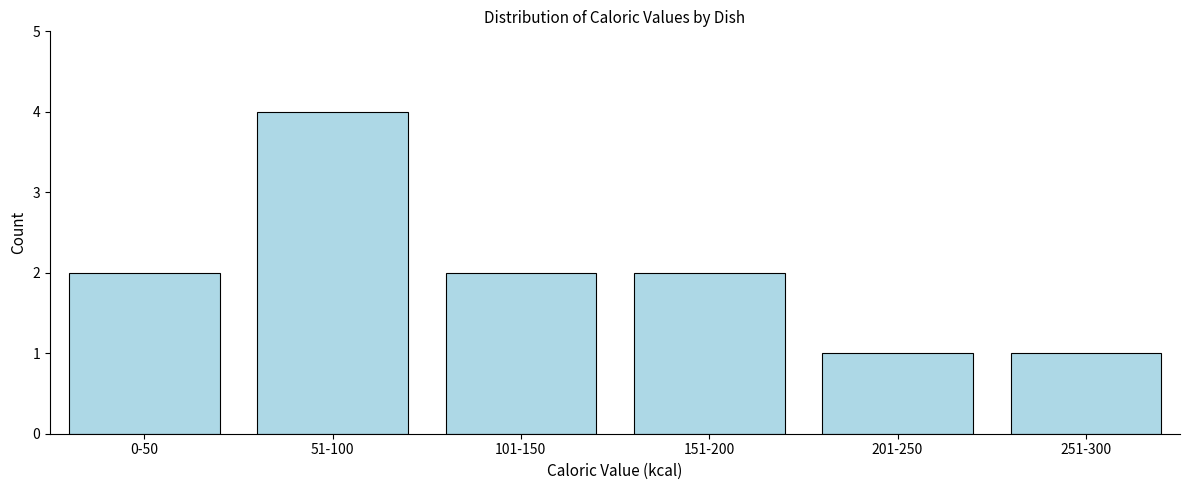

Reading left to right, extract all data points from this chart.

0-50=2	51-100=4	101-150=2	151-200=2	201-250=1	251-300=1